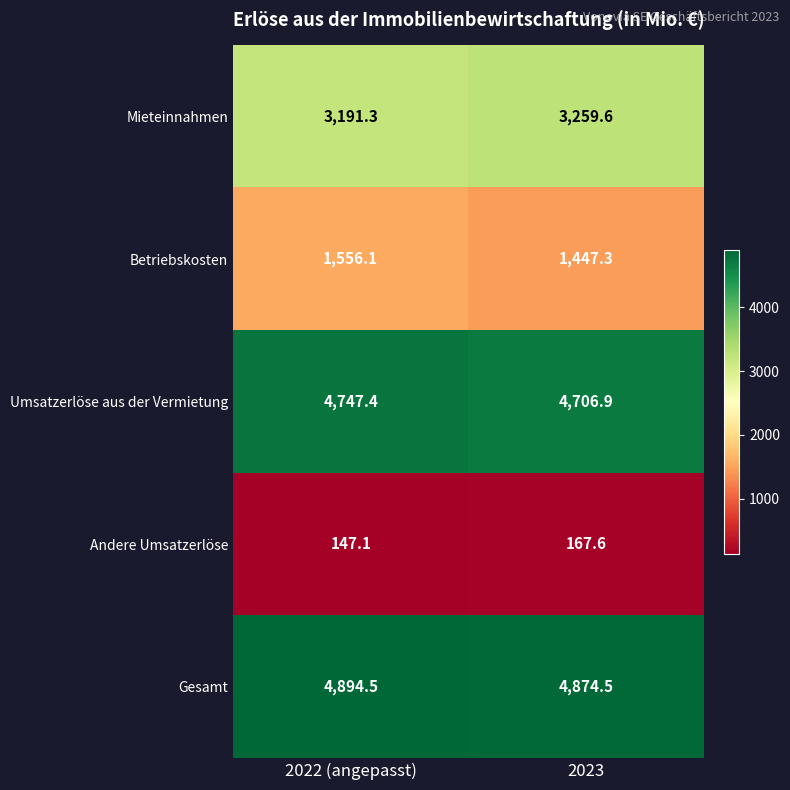

What is the sum of the Betriebskosten values at 2022 (angepasst) and 2023?

3003.4